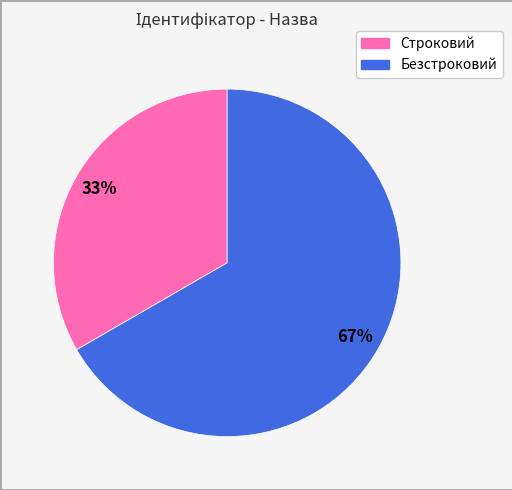

Between Безстроковий and Строковий, which is larger?

Безстроковий